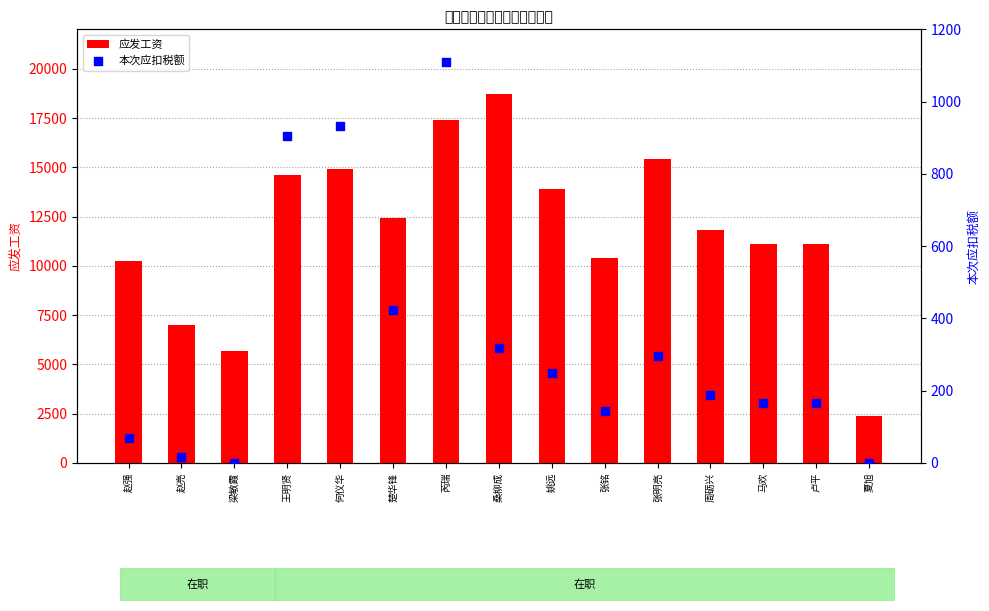

Which series has the largest total across all categories?

应发工资